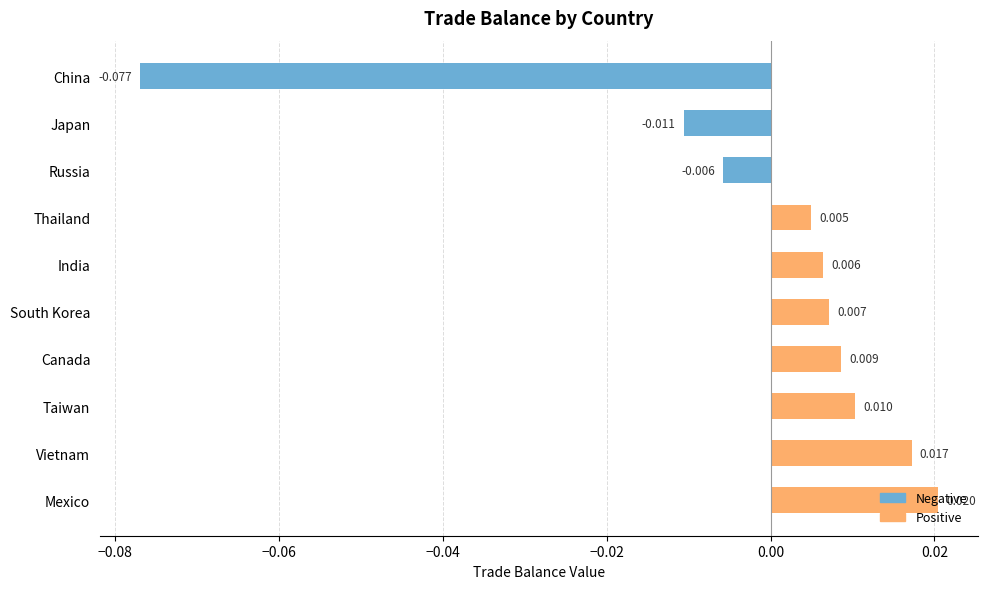

Which series has the widest spread of values?

Negative